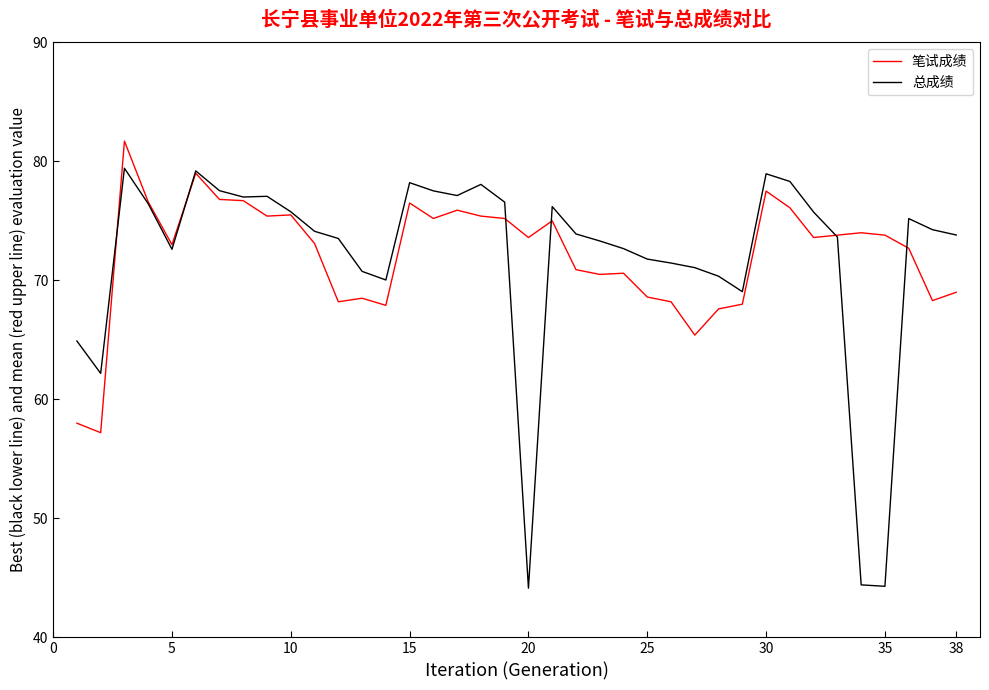

Rank the series by their maximum value, from lowest to highest.

总成绩, 笔试成绩